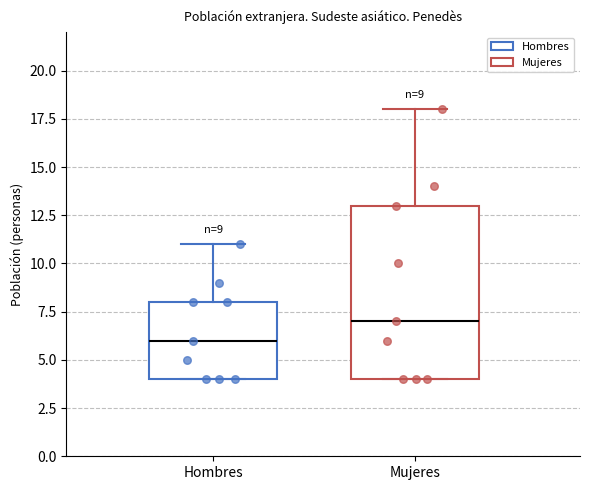

Which box's median line is the lowest?

Hombres